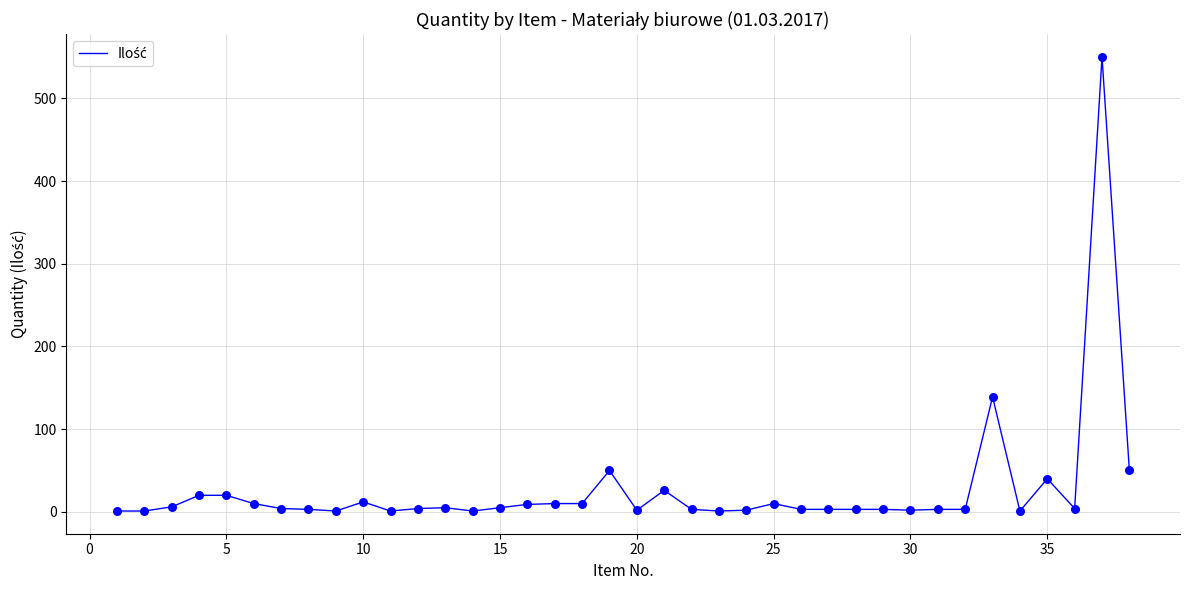

What is the greatest value displayed?

550